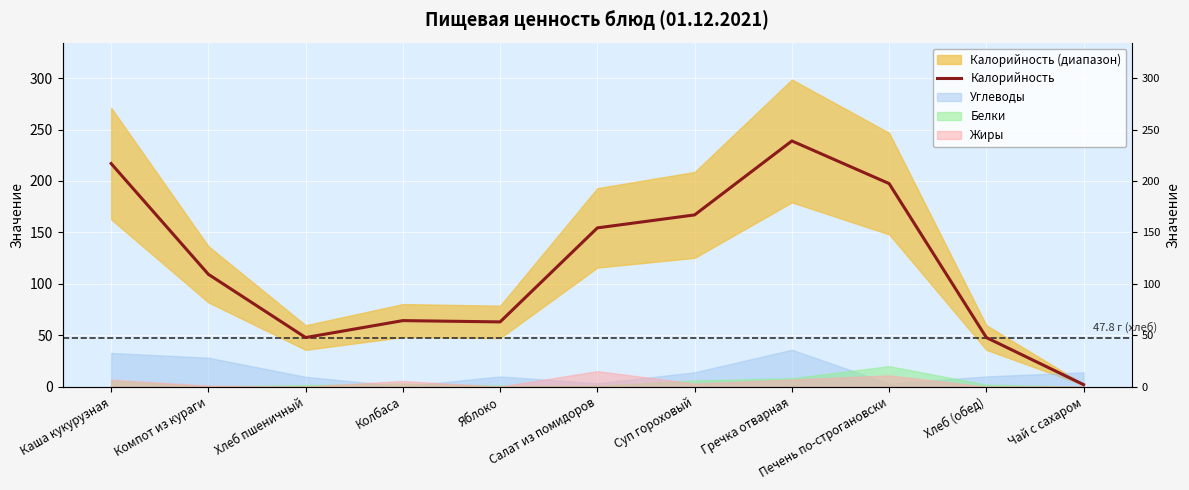

Approximately how many times larger is the value at Компот из кураги compared to Гречка отварная?

0.5